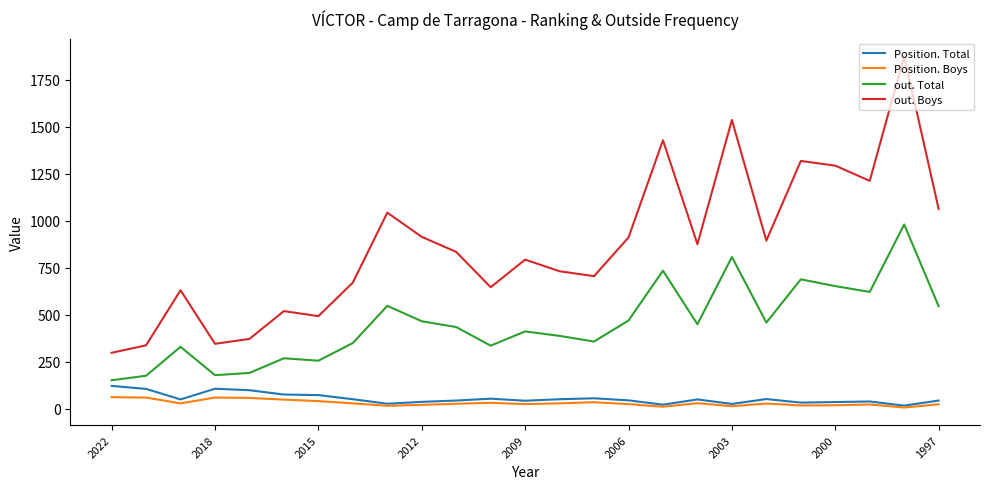

What is the difference between the maximum and minimum values in the Position. Boys series?

55